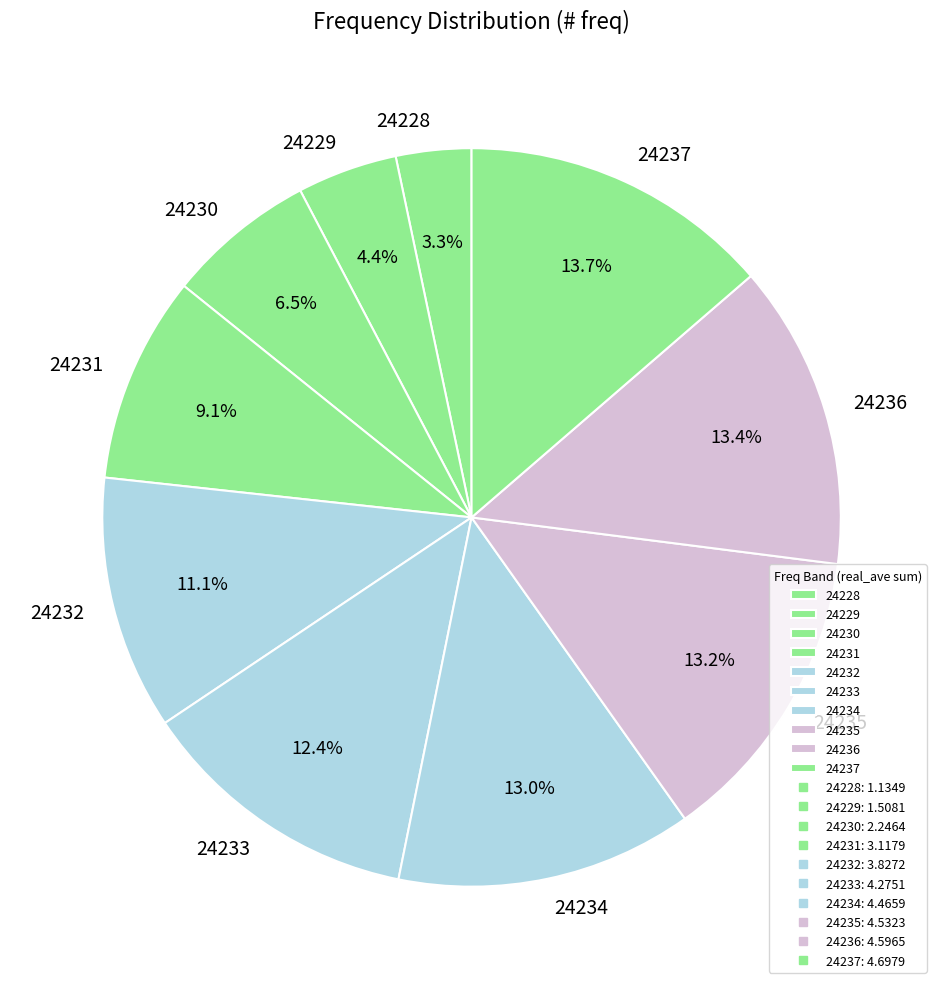

True or false: 24234 accounts for 1% of the total.

False